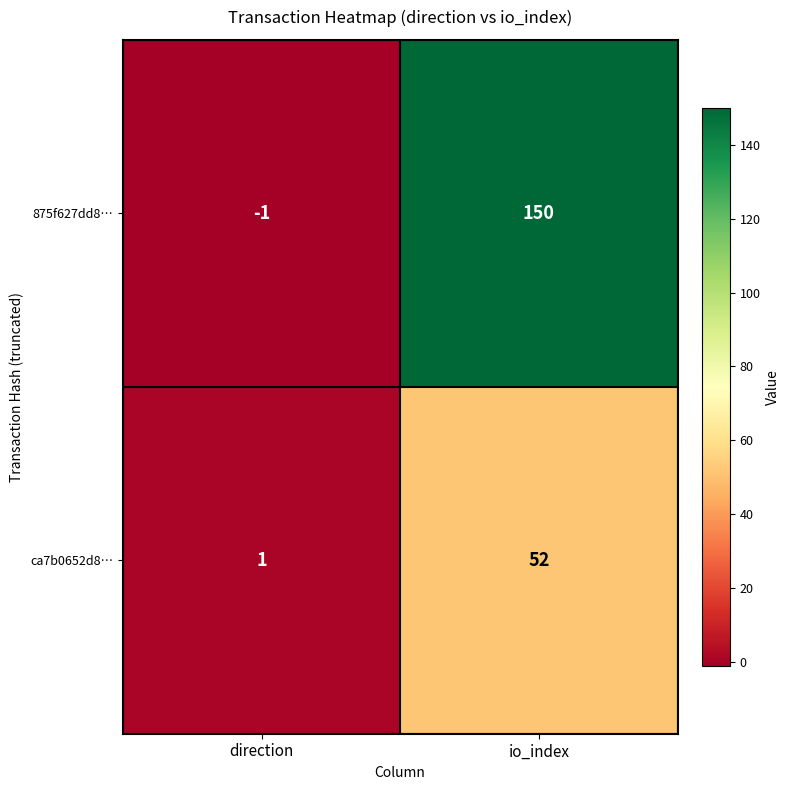

Where is 875f627dd8… nearest to the value 74?

direction